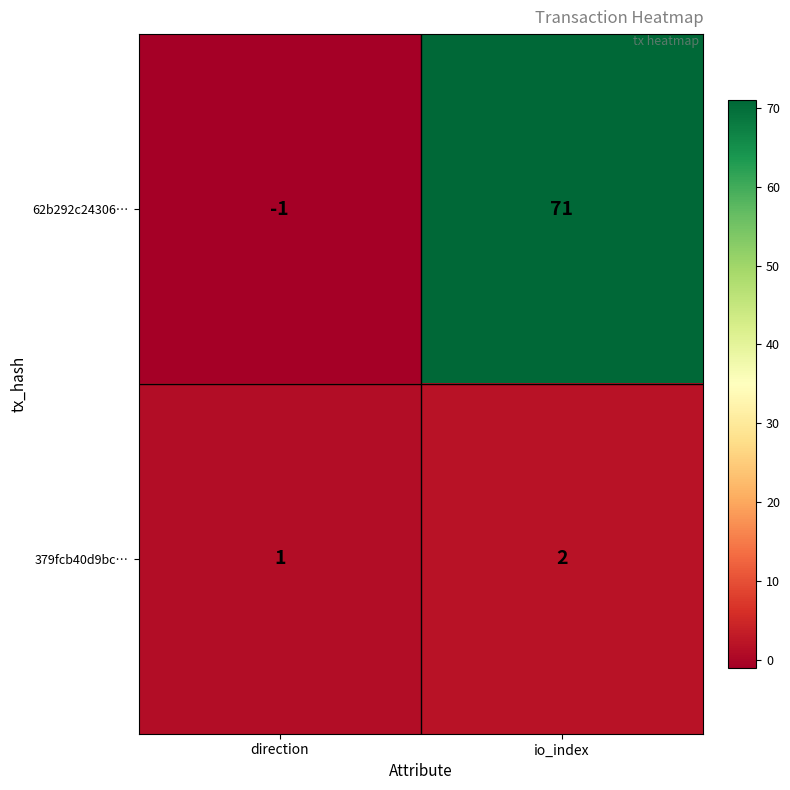

Reading left to right, extract all data points from this chart.

62b292c24306…: -1	71
379fcb40d9bc…: 1	2